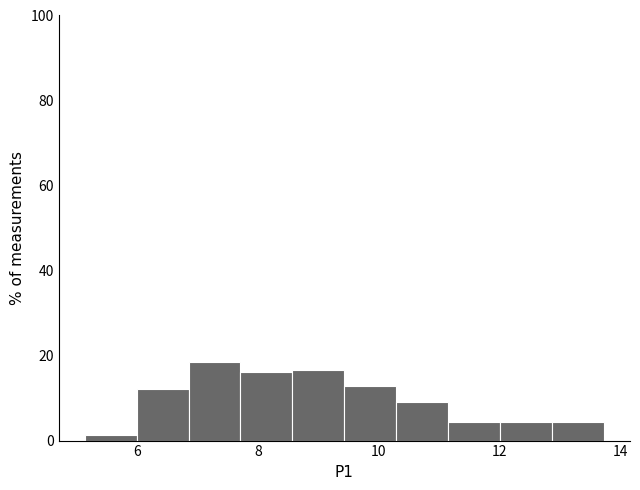

Reading left to right, list every bar in this chart as the range it spans on the x-axis followed by its height. Neither the bar edges nor the heights are printed on the chart, so give them approximately, as read against the axes.

5.2 to 6.0: under 2
6.0 to 6.8: 12
6.8 to 7.8: 18
7.8 to 8.6: 16
8.6 to 9.4: 16
9.4 to 10.2: 12
10.2 to 11.2: 8
11.2 to 12.0: 4
12.0 to 12.8: 4
12.8 to 13.8: 4